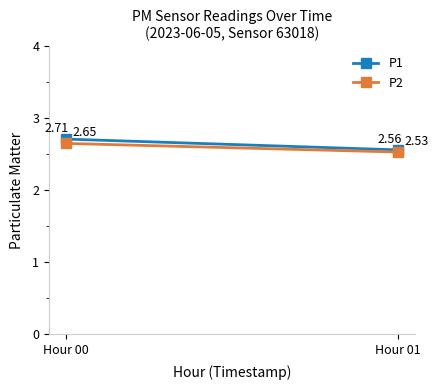

What is the difference between the maximum and minimum values in the P1 series?

0.1